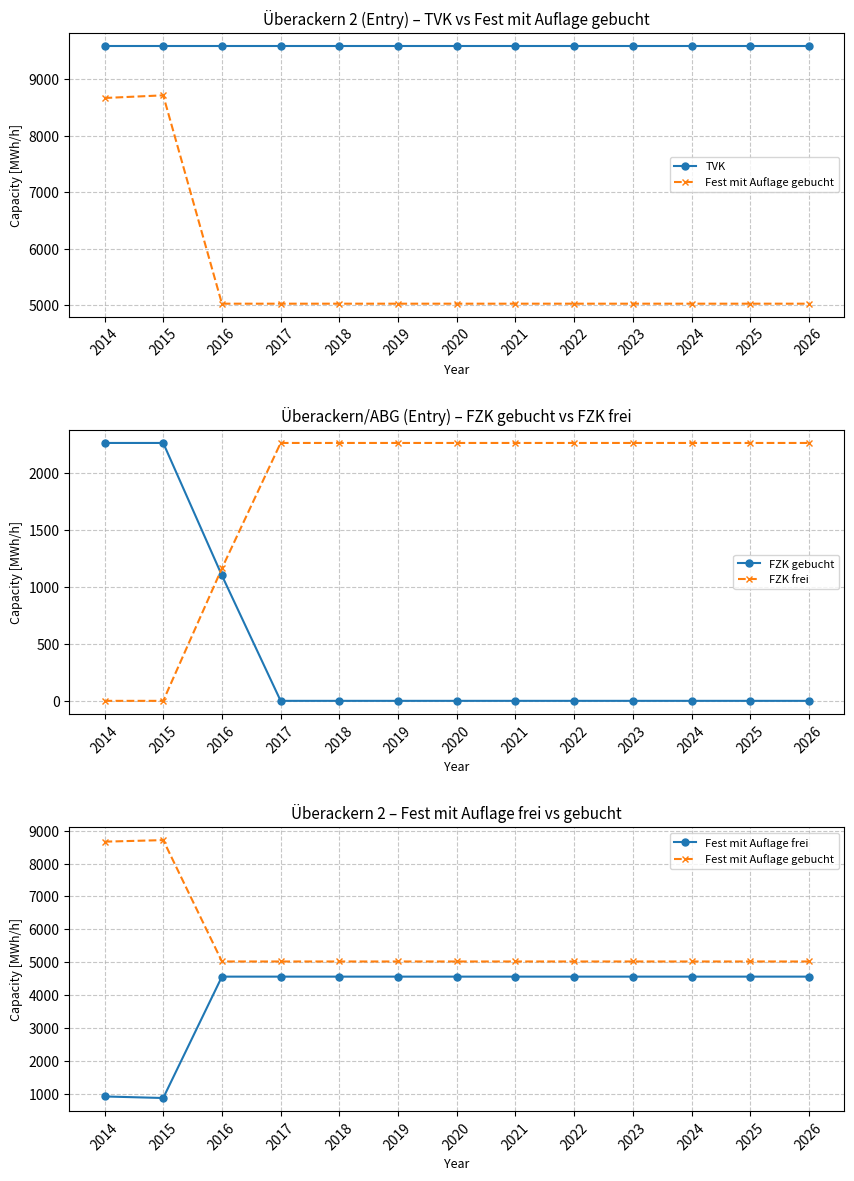

Is it true that Fest mit Auflage frei equals 1241.3 at 2018?

False